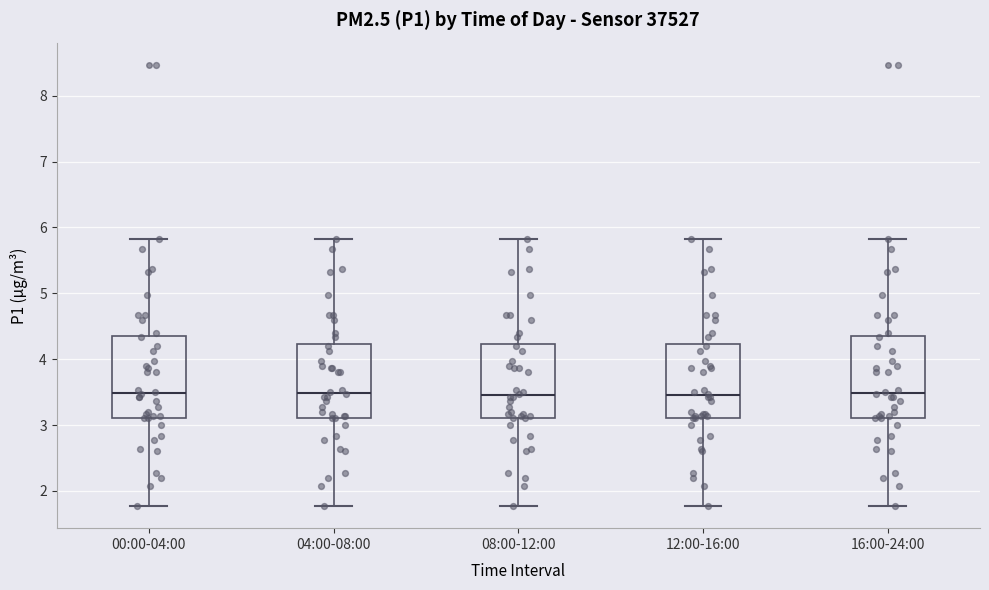

Reading left to right, transcribe this box plot: for each box, give where its median line is, the range the box spans, and where its two whiskers end, as read against the y-axis. The values are not printed on the chart, so give them approximately, as read against the axis.

00:00-04:00: median 3.5, box 3.1 to 4.3, whiskers 1.8 to 5.8
04:00-08:00: median 3.5, box 3.1 to 4.2, whiskers 1.8 to 5.8
08:00-12:00: median 3.5, box 3.1 to 4.2, whiskers 1.8 to 5.8
12:00-16:00: median 3.5, box 3.1 to 4.2, whiskers 1.8 to 5.8
16:00-24:00: median 3.5, box 3.1 to 4.3, whiskers 1.8 to 5.8